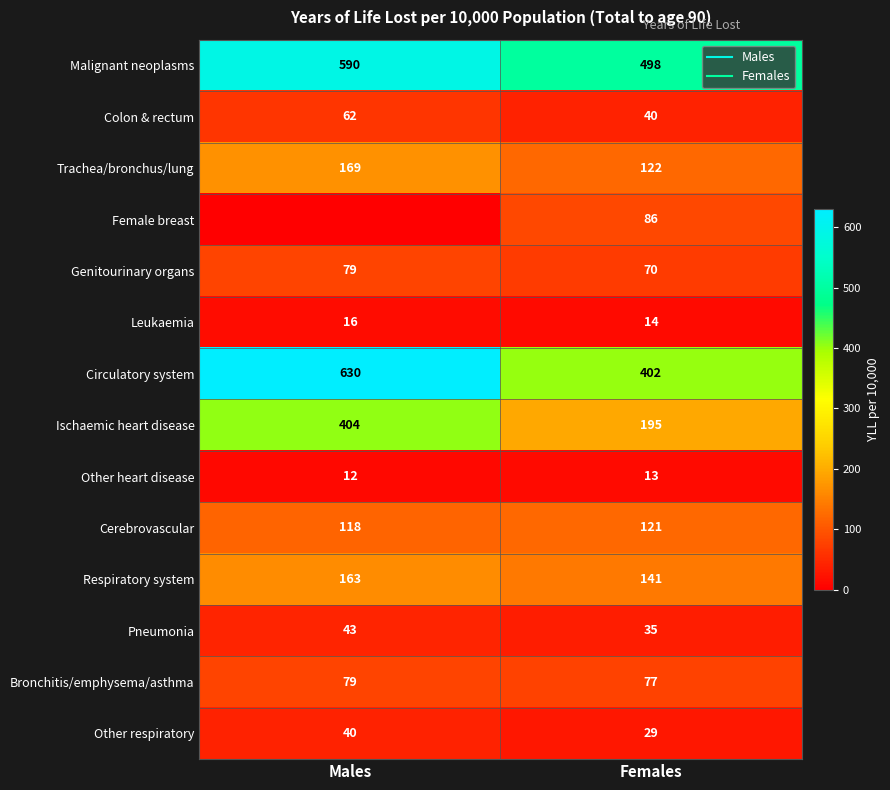

What is the difference between the maximum and minimum values in the Ischaemic heart disease series?

209